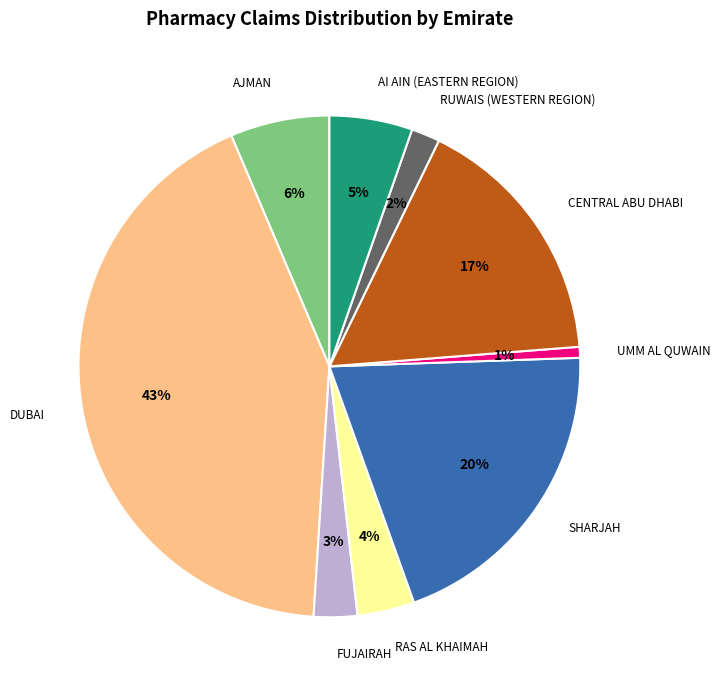

To the nearest percent, what is the difference between the largest and smallest slice percentages?

42%